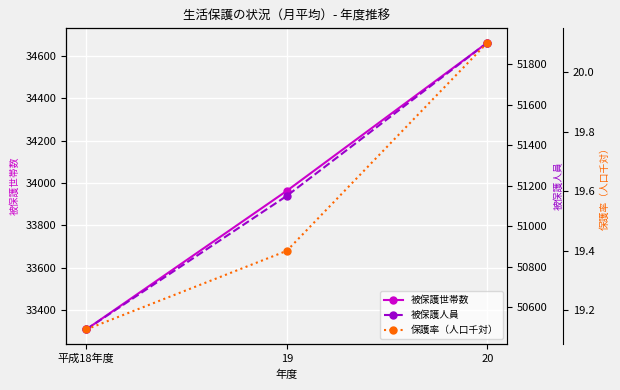

What is the difference between the maximum and minimum values in the 被保護人員 series?

1417.0